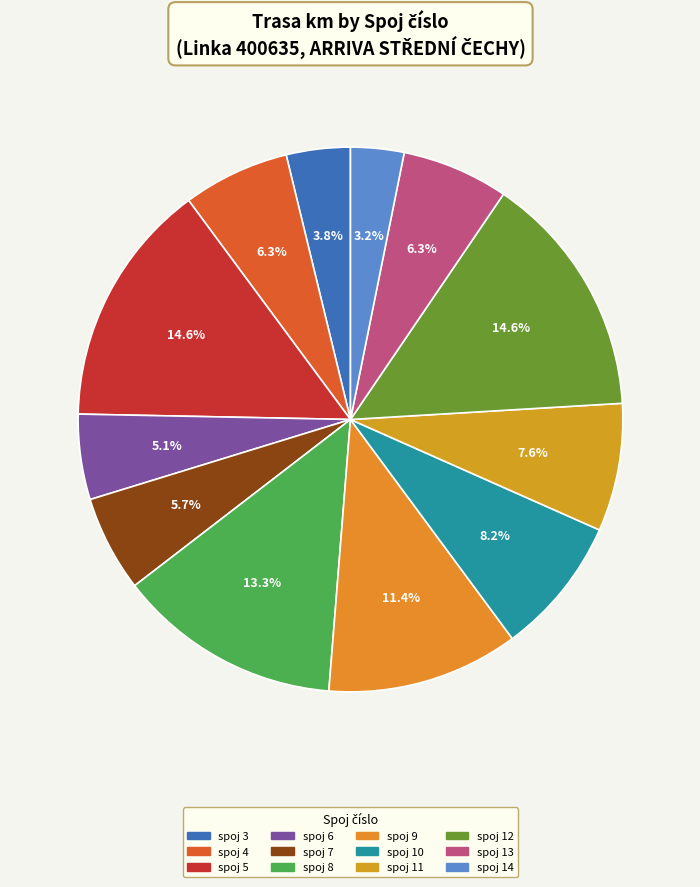

Between spoj 10 and spoj 3, which is larger?

spoj 10